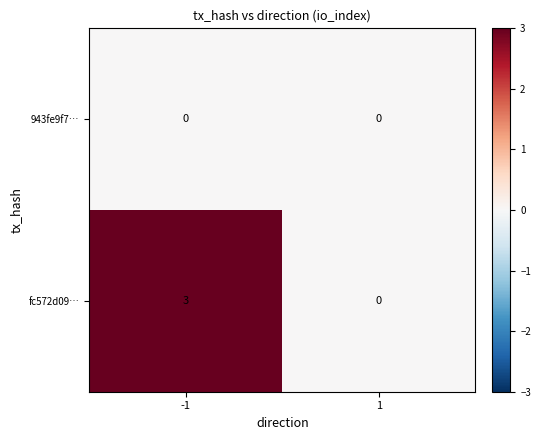

The fc572d09… series shows 3 at -1. True or false?

True